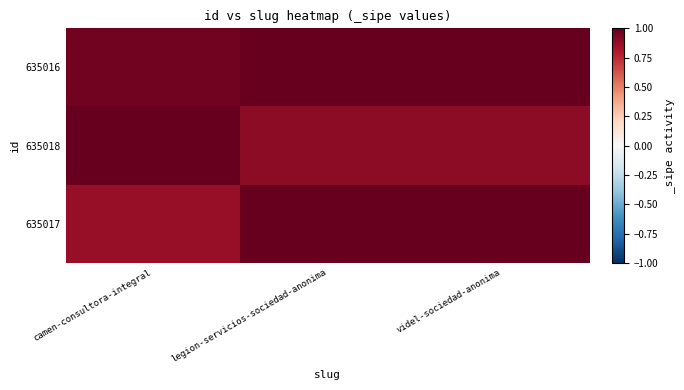

Reading right to left, transcribe all the data shown in this chart.

635016: videl-sociedad-anonima=1.1	legion-servicios-sociedad-anonima=1.1	camen-consultora-integral=1.0
635018: videl-sociedad-anonima=0.9	legion-servicios-sociedad-anonima=0.9	camen-consultora-integral=1.0
635017: videl-sociedad-anonima=1.0	legion-servicios-sociedad-anonima=1.1	camen-consultora-integral=0.9